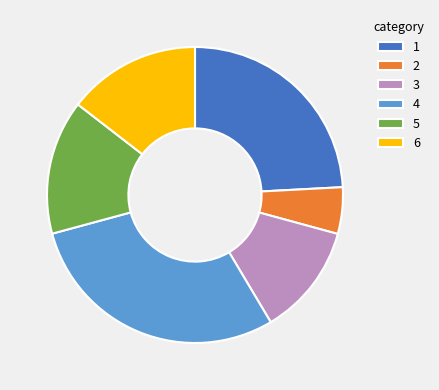

What is the smallest slice in the pie chart?

2